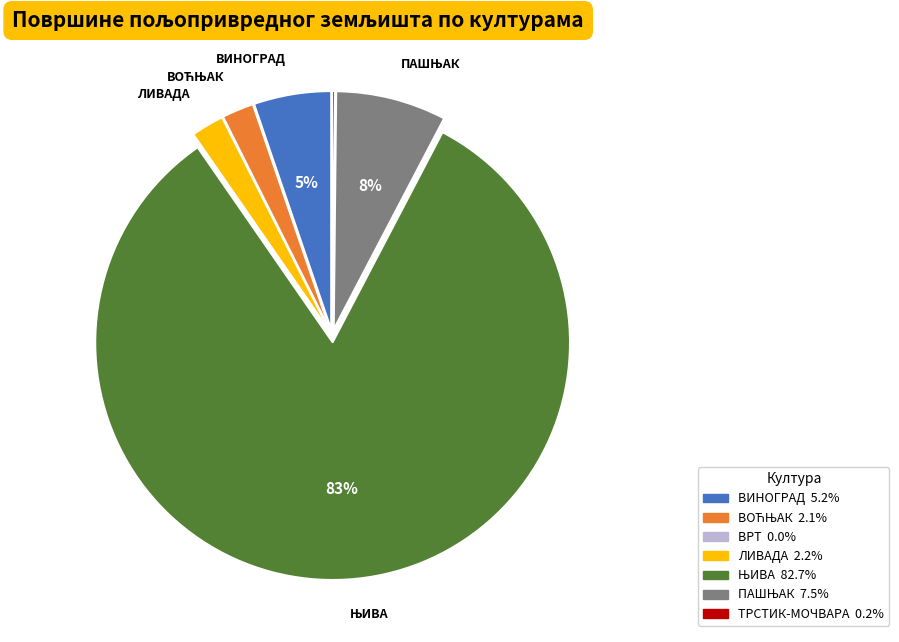

To the nearest percent, what is the average slice percentage?

14%